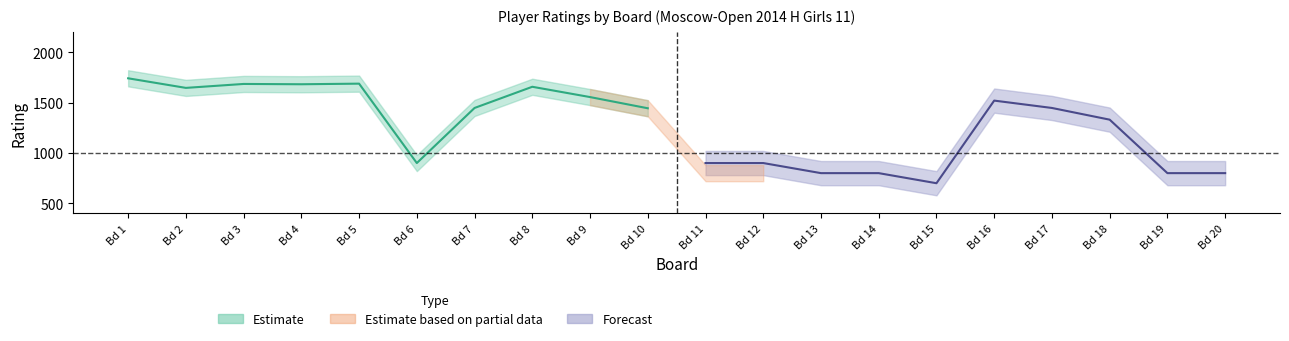

Is the value of White Rating at 1 greater than the value of Black Rating at 12?

Yes